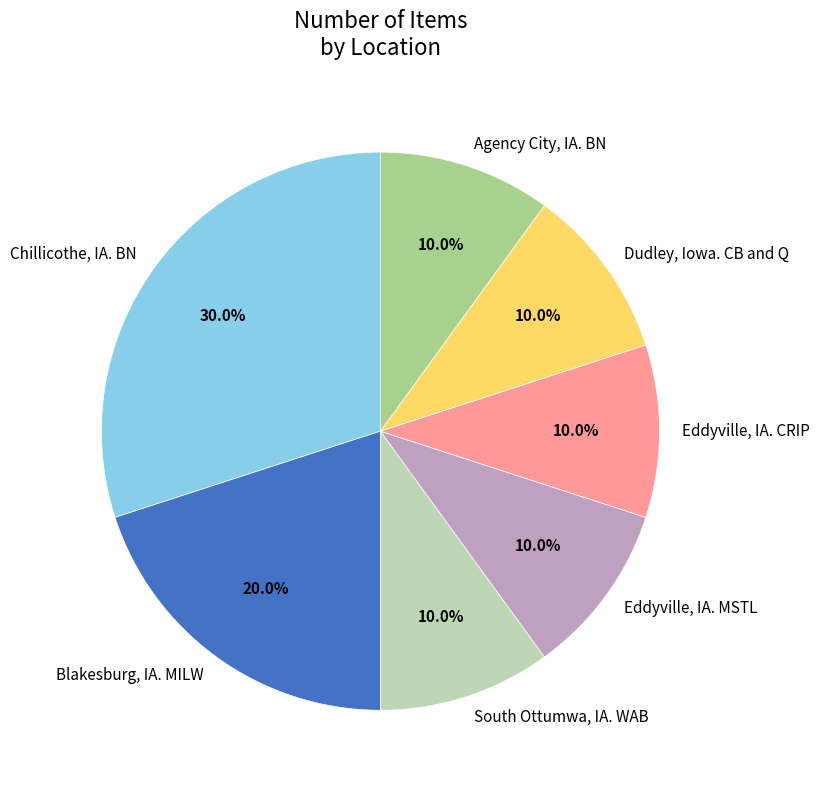

Which slice is the largest?

Chillicothe, IA. BN